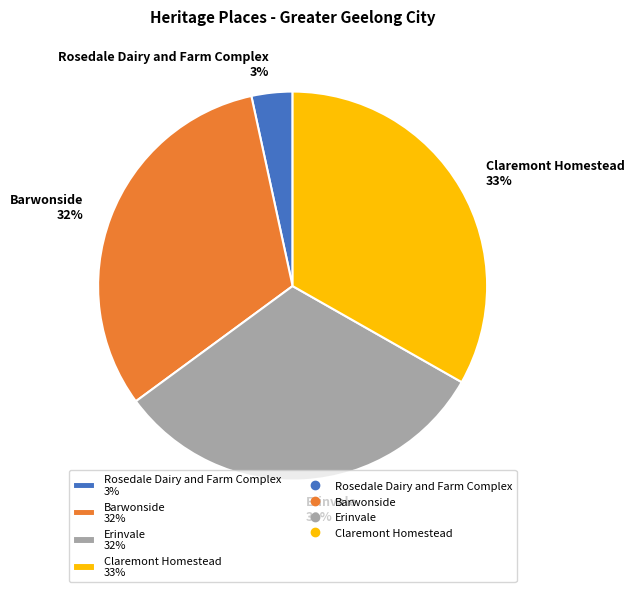

Which has a higher value, Claremont Homestead 33% or Rosedale Dairy and Farm Complex 3%?

Claremont Homestead 33%